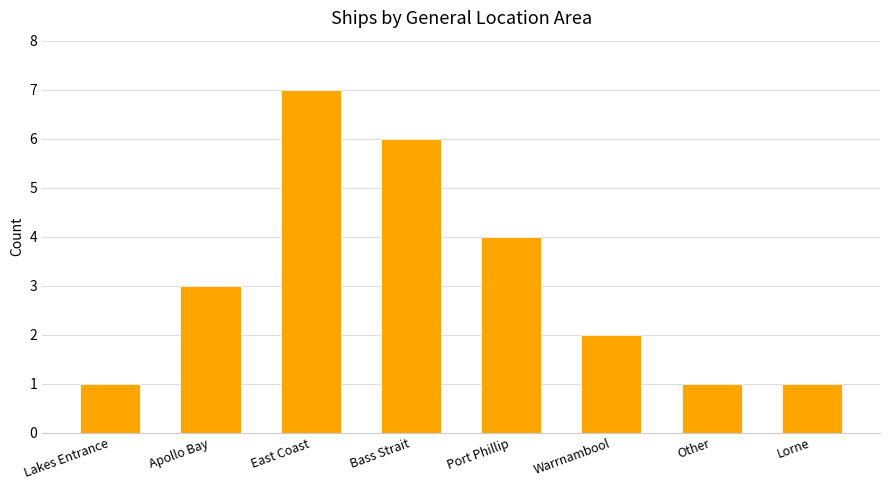

How many bars are there in total?

8